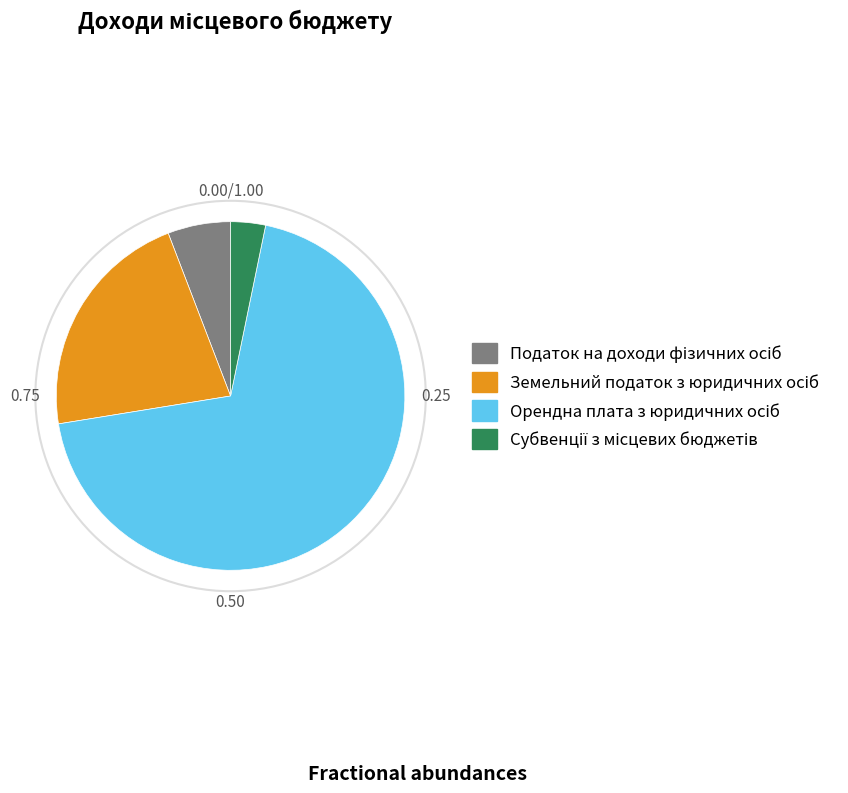

Does any single category account for the majority?

Yes